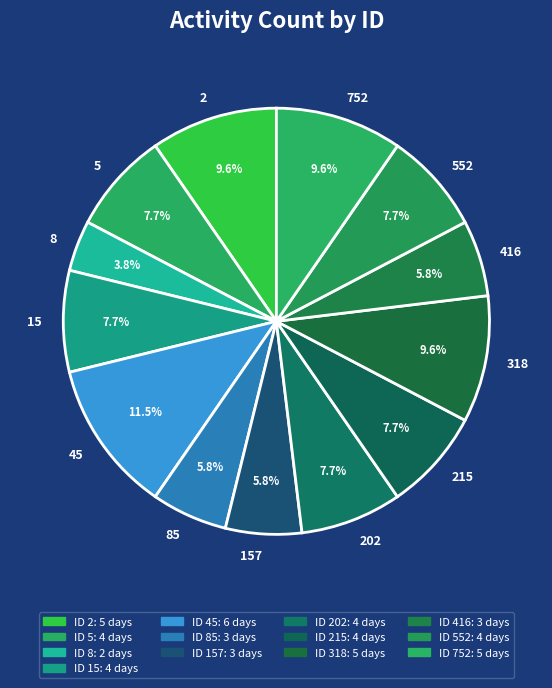

What portion of the pie excludes 5?

92.3%